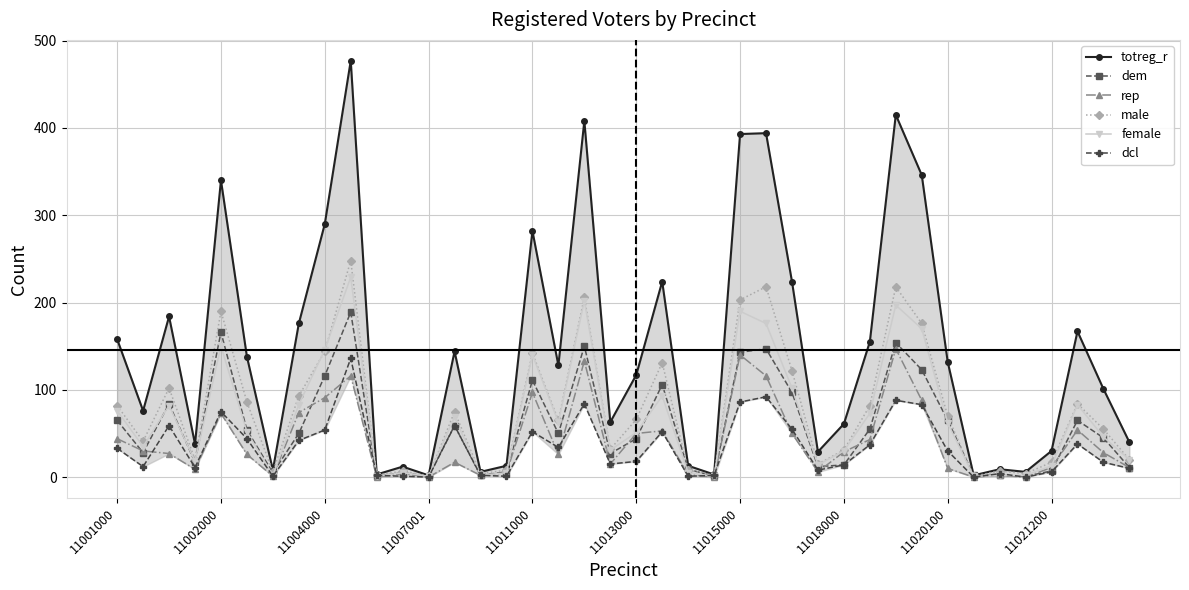

True or false: female has a value of 241 at 11011000.

False